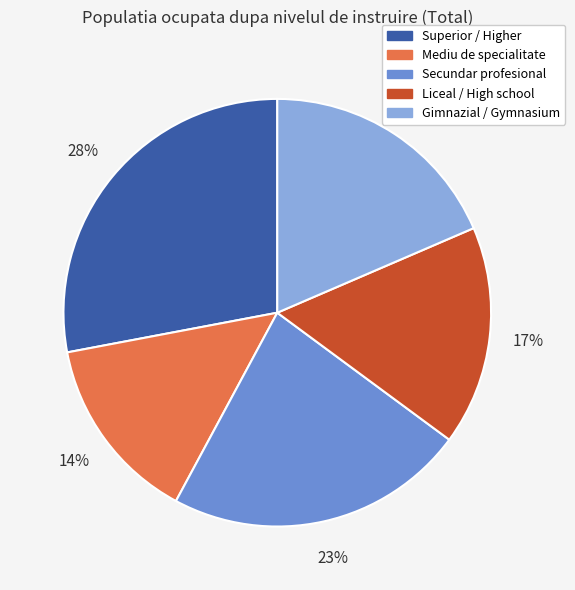

Which slice is the smallest?

Mediu de specialitate